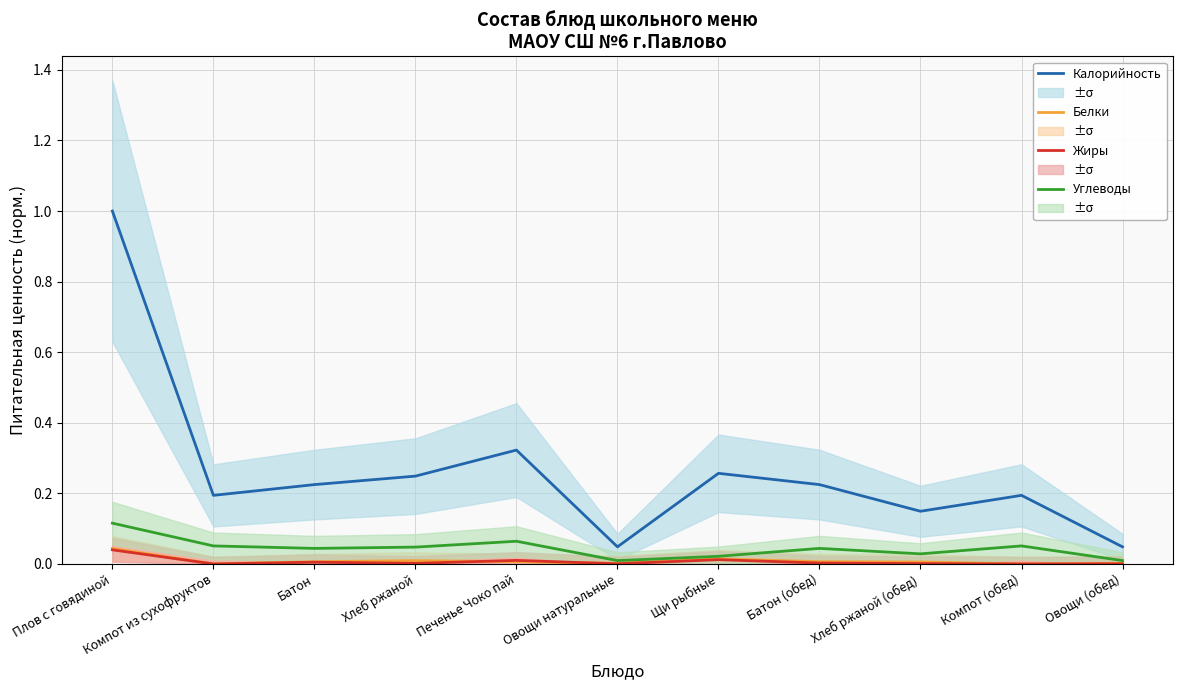

What is the maximum value shown in the chart?

1.0